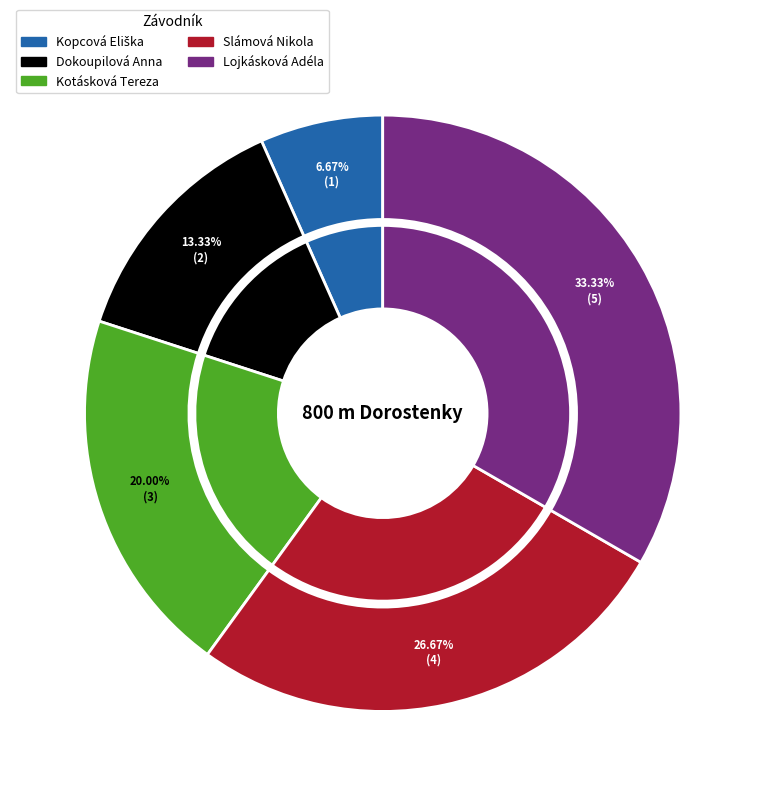

Is there any slice that represents more than half of the pie?

No